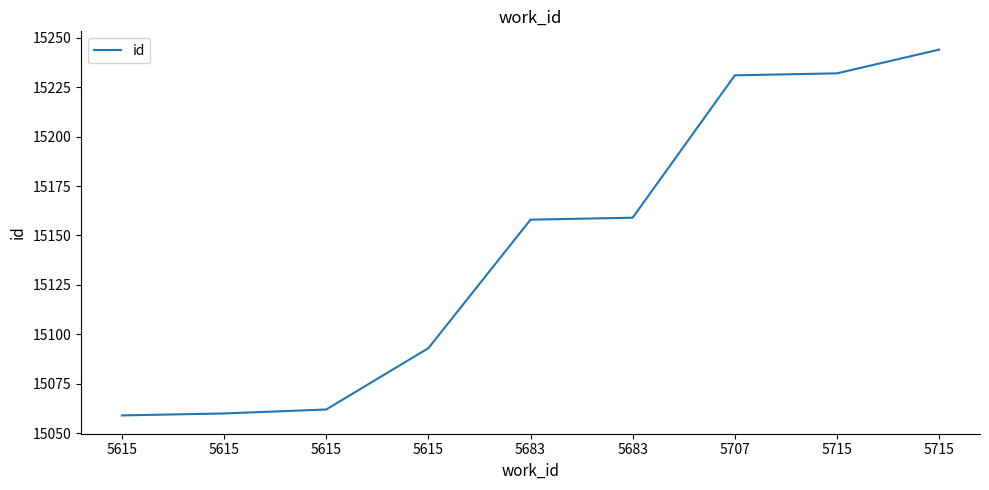

List the labels in order of value, smallest first.

5615, 5615, 5615, 5615, 5683, 5683, 5707, 5715, 5715